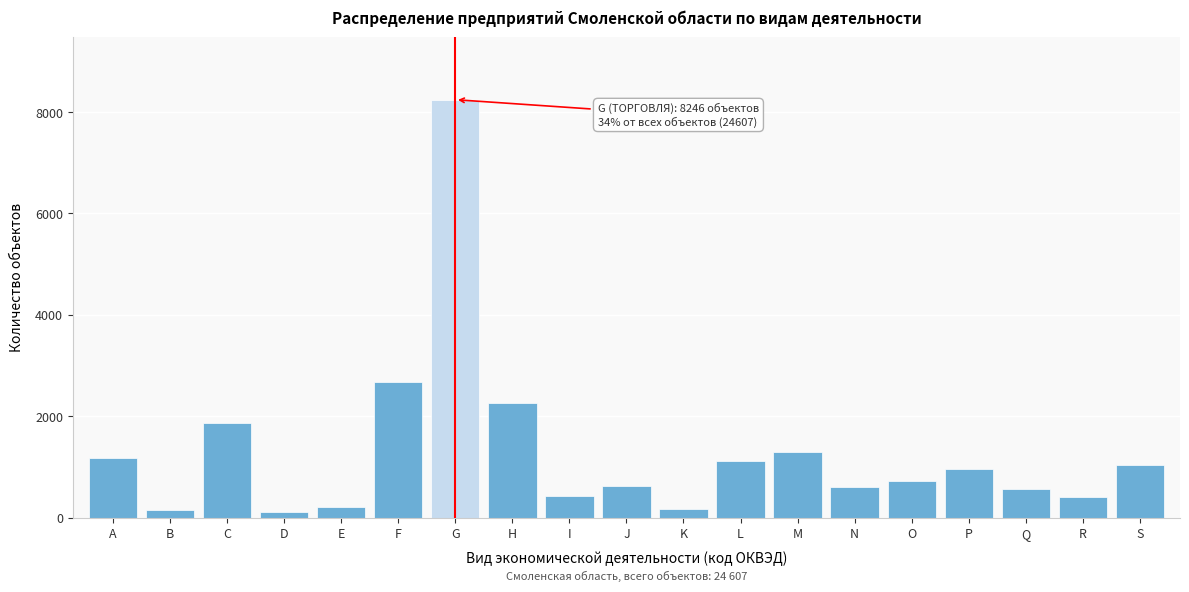

Which category has the highest value across all series?

G